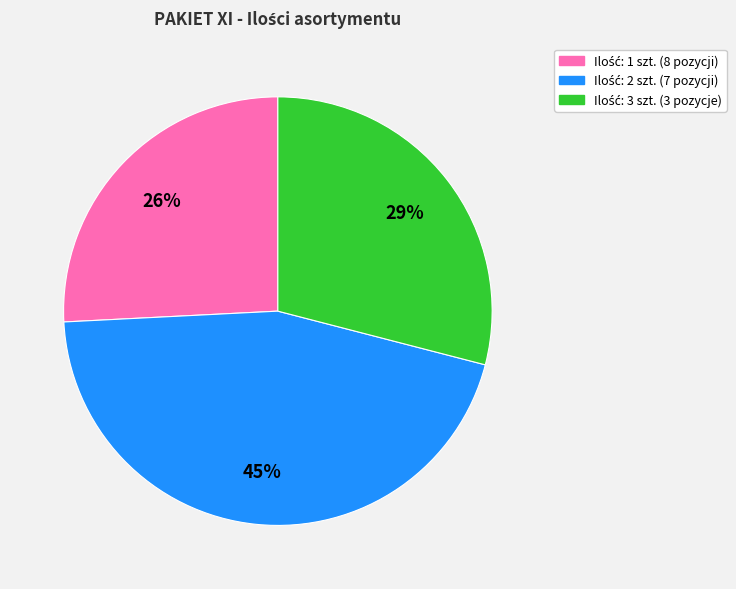

To the nearest percent, what is the difference between the largest and smallest slice percentages?

19%